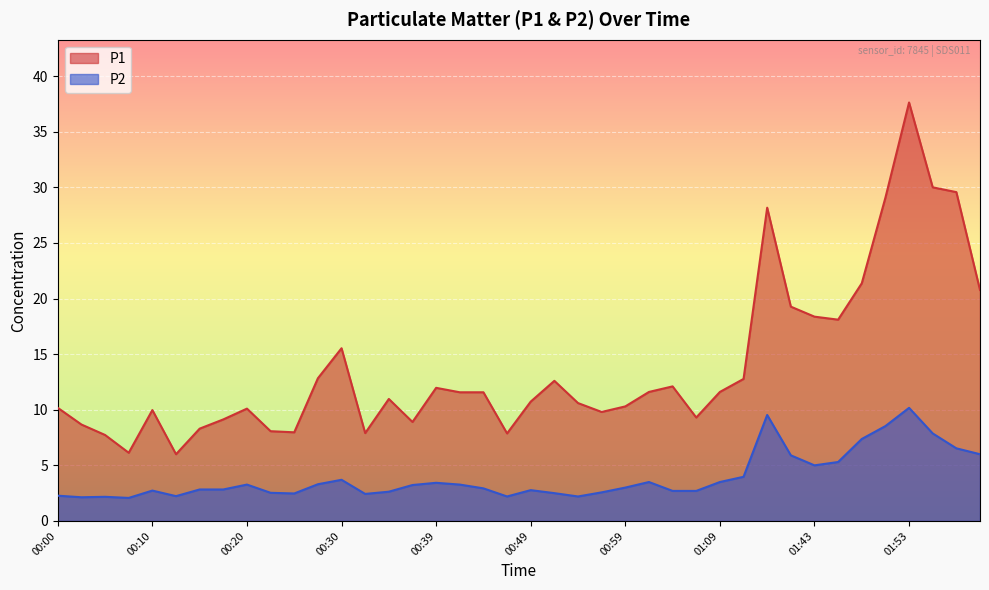

True or false: P2 and P1 cross at least once.

False